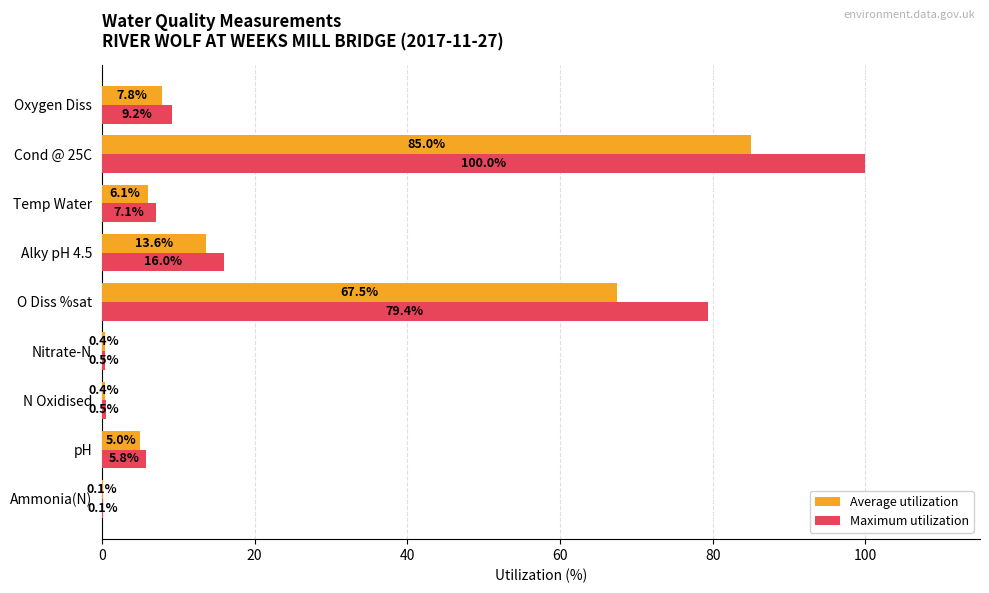

At which category is the sum across all series the highest?

Cond @ 25C